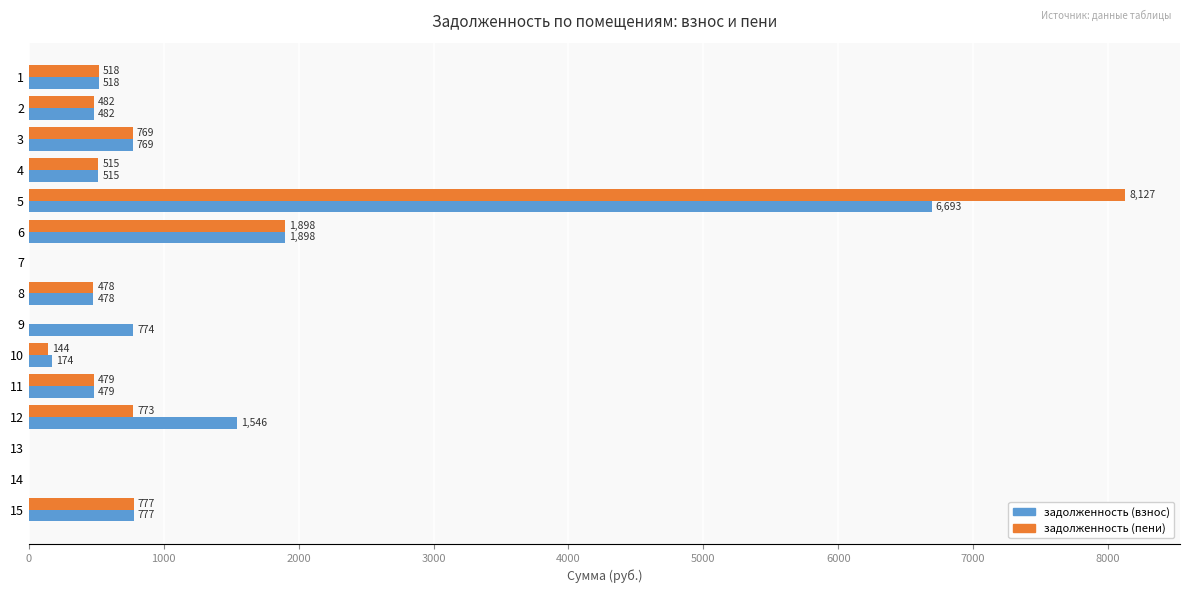

How many categories are shown in the chart?

15